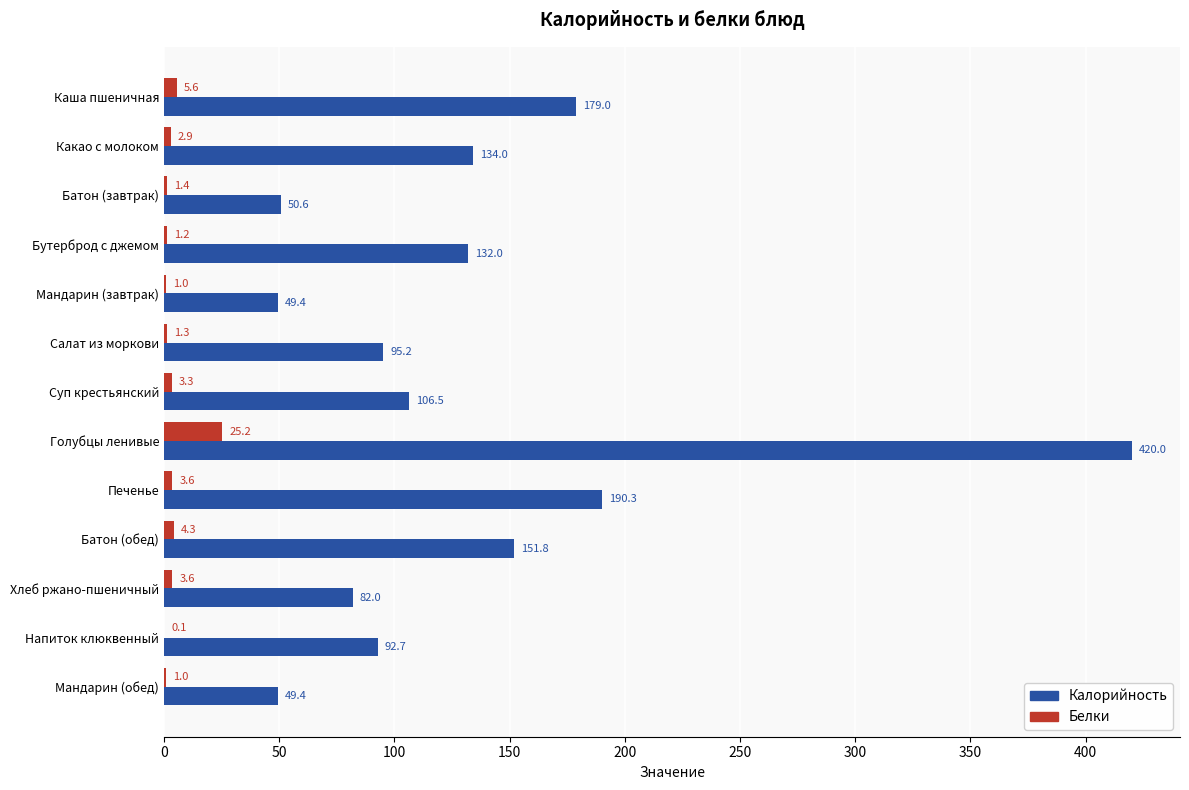

What is the average value of the Белки series?

4.2